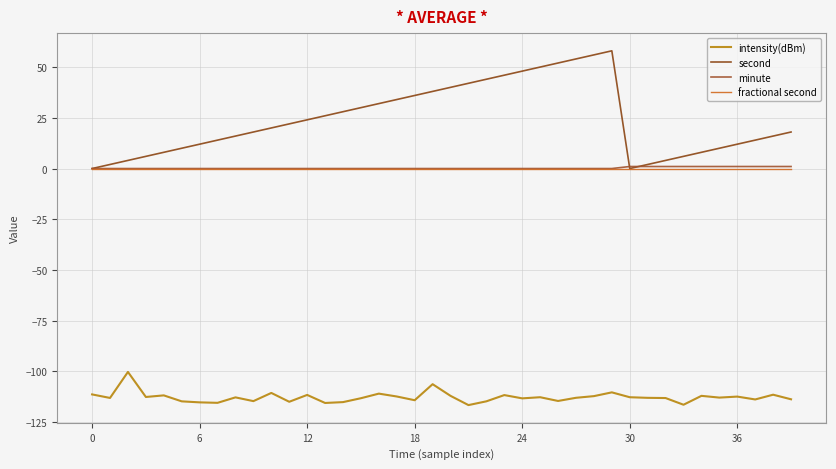

How many lines are shown in the chart?

4